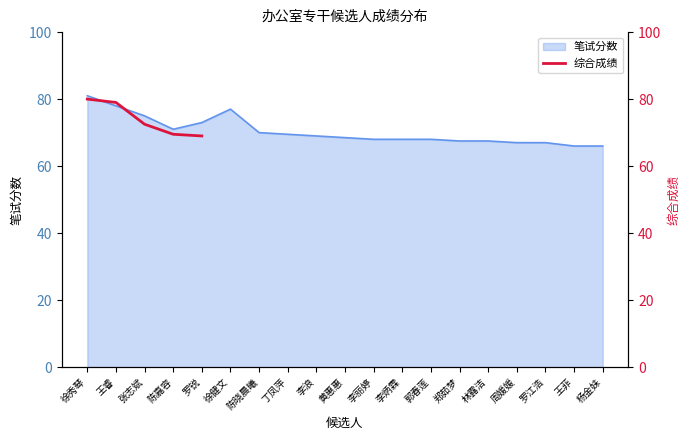

True or false: 笔试分数 has a value of 69.5 at 丁凤萍.

True